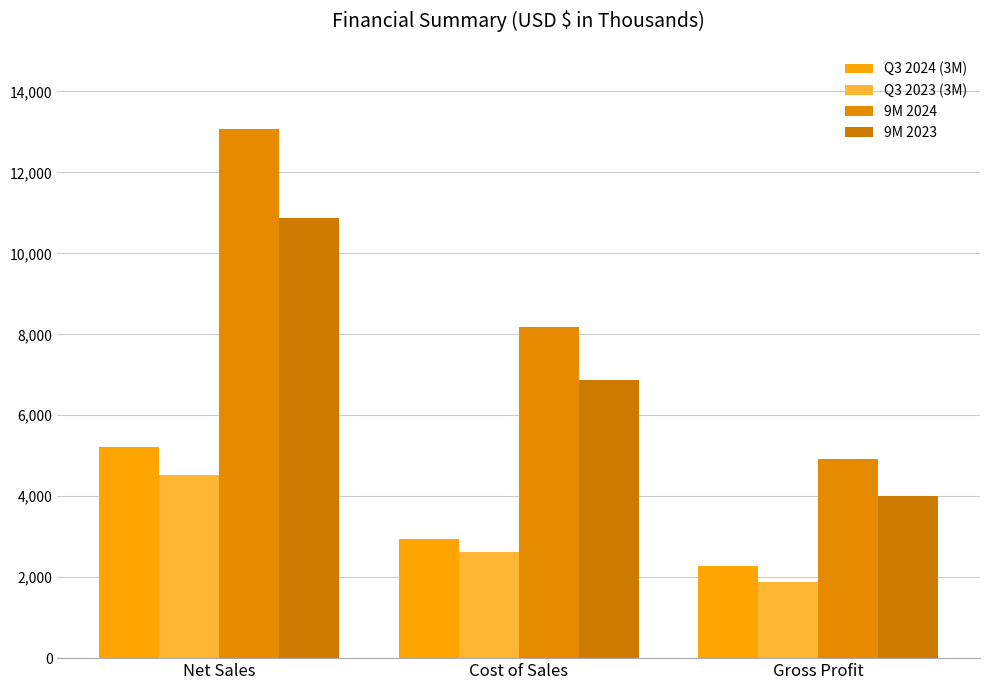

What is the maximum value for Q3 2024 (3M)?

5209